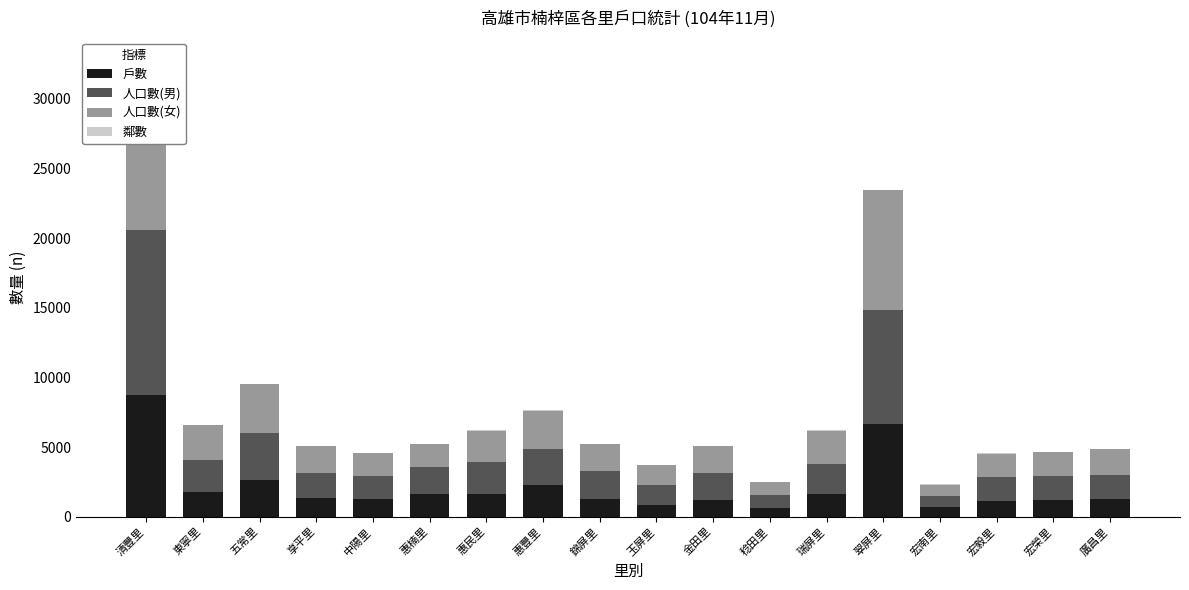

What is the sum of all 人口數(女) values?

51612